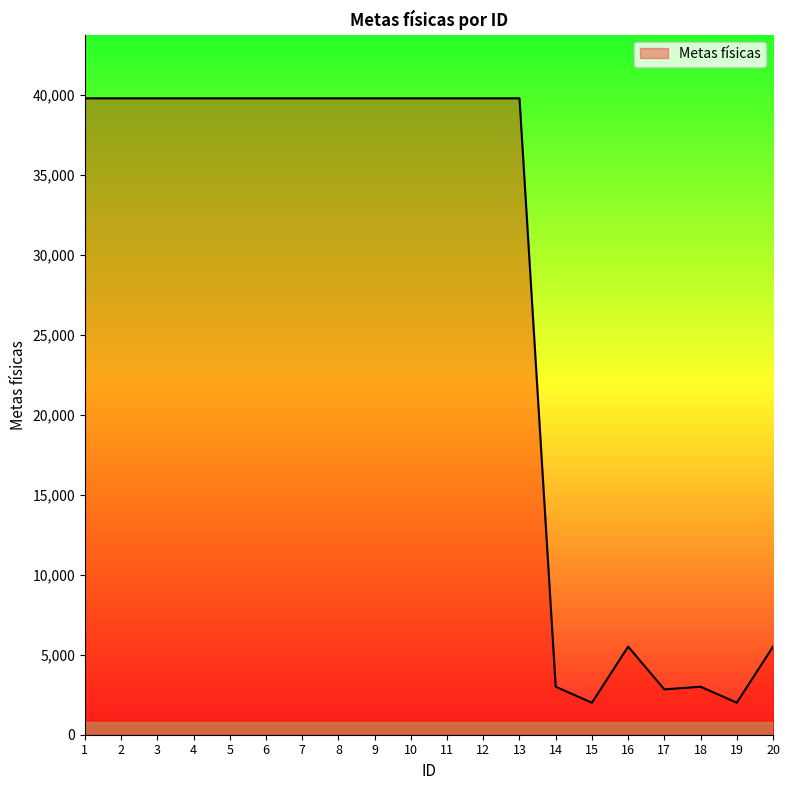

How many lines are shown in the chart?

1